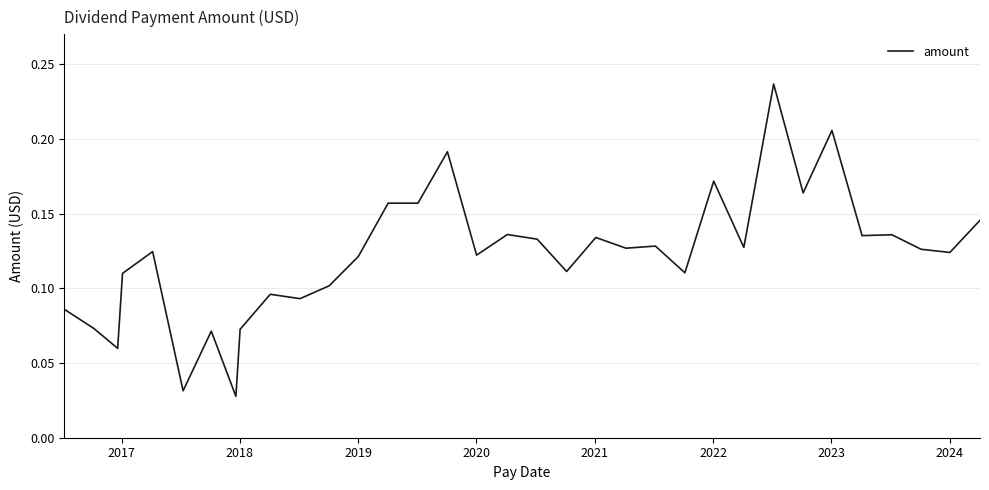

What is the difference between the second highest and second lowest values?

0.2